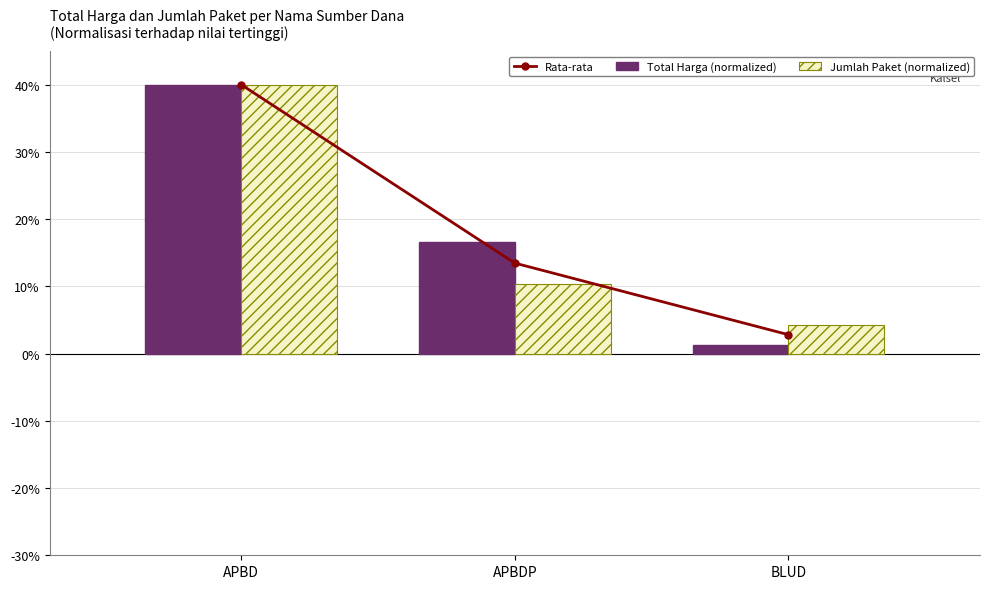

At which category is the sum across all series the highest?

APBD